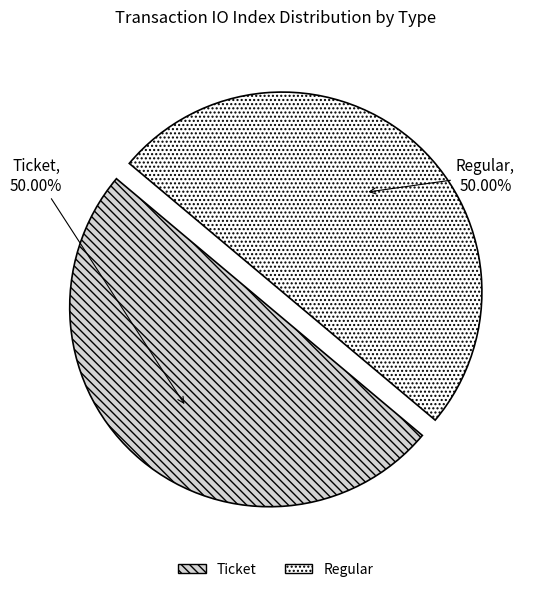

Do Regular and Ticket together represent more than half of the pie?

Yes